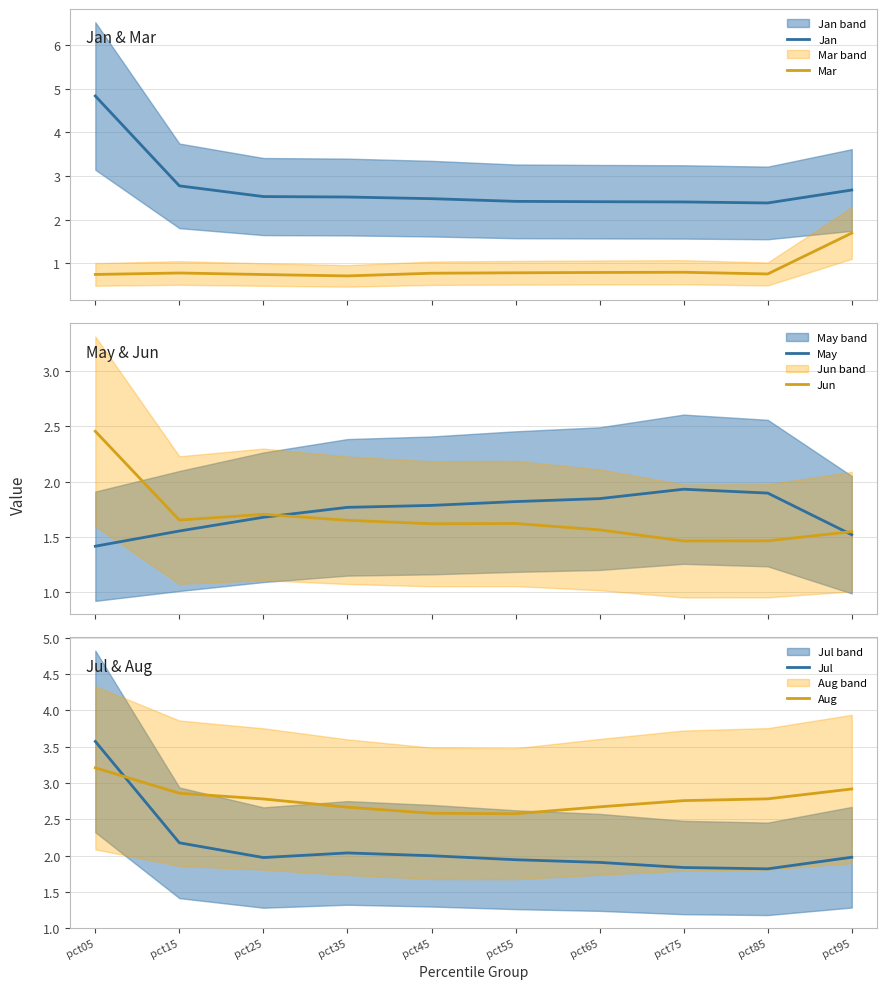

What is the average value of the Jun series?

1.7